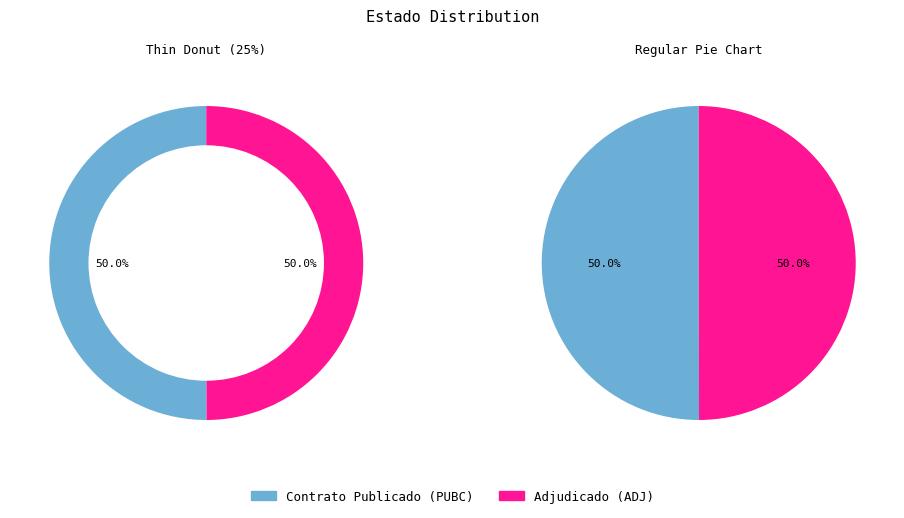

Does ADJ account for over 50% of the chart?

No